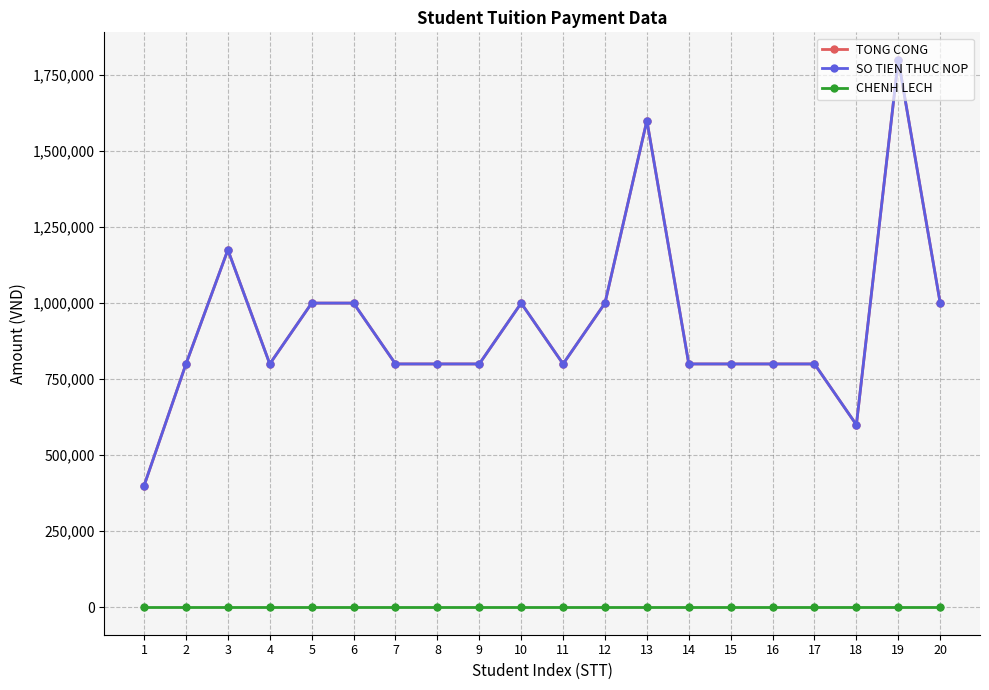

Between 2 and 13, which series saw the biggest shift?

TONG CONG